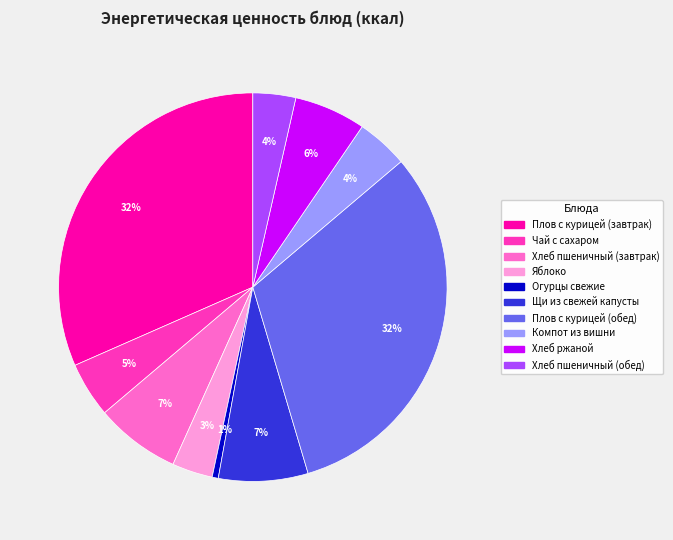

To the nearest percent, what portion does Плов с курицей (завтрак) represent?

32%